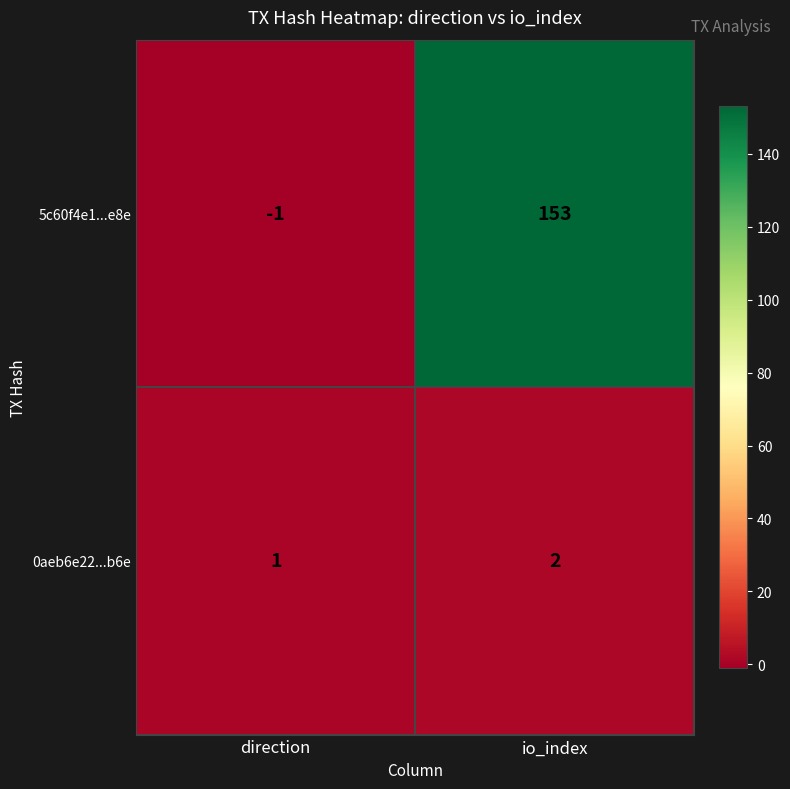

Reading left to right, transcribe all the data shown in this chart.

5c60f4e1...e8e: -1	153
0aeb6e22...b6e: 1	2